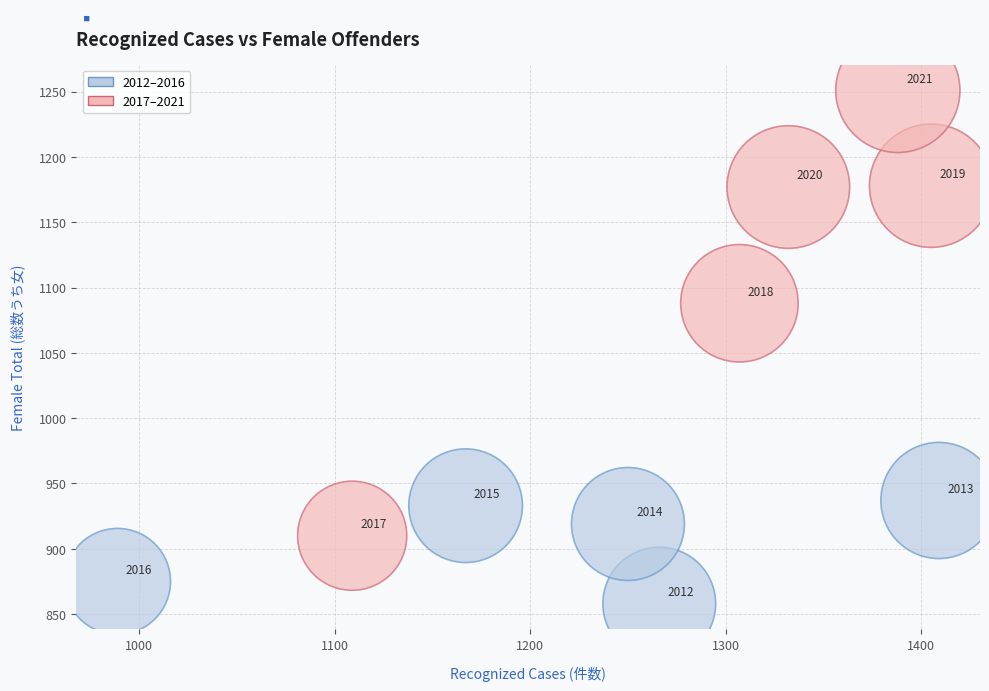

Which series contains the lowest Y value?

2012–2016